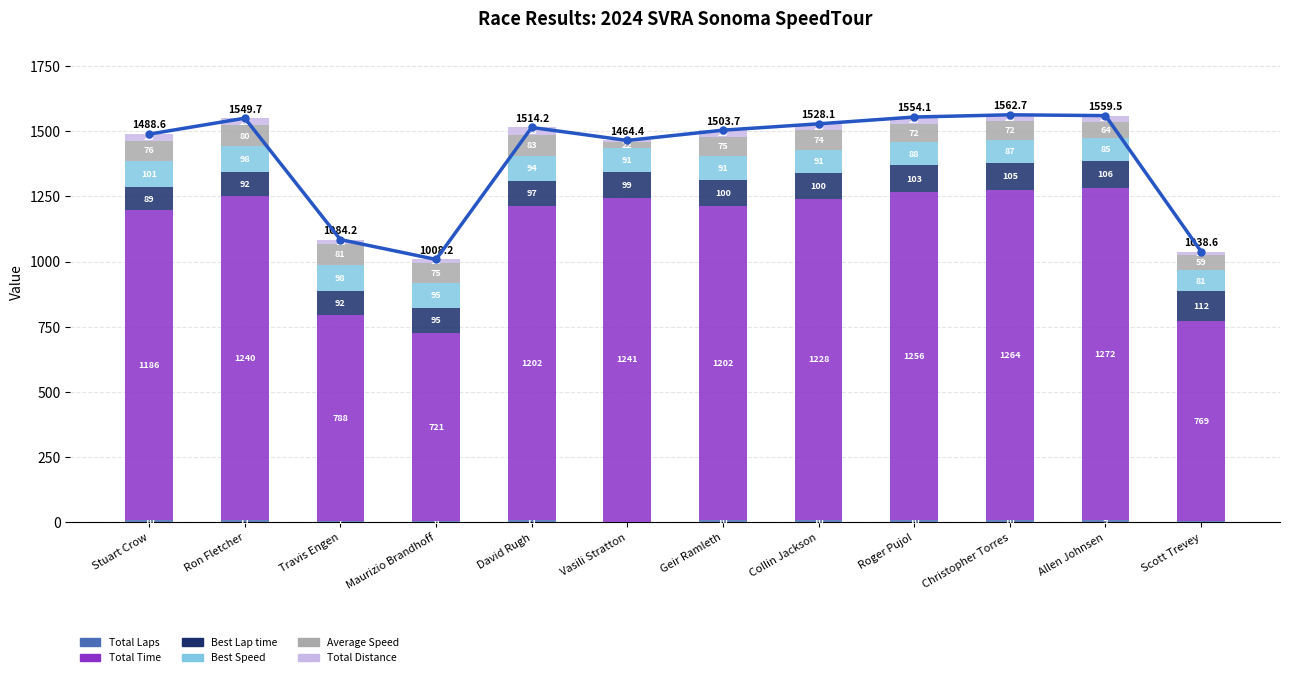

Is it true that Total Distance equals 35.4 at Christopher Torres?

False